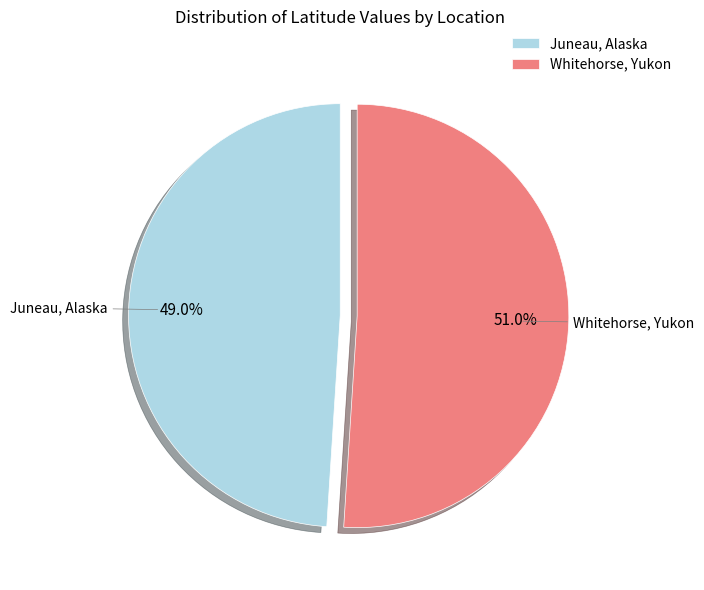

What is the largest slice in the pie chart?

Whitehorse, Yukon